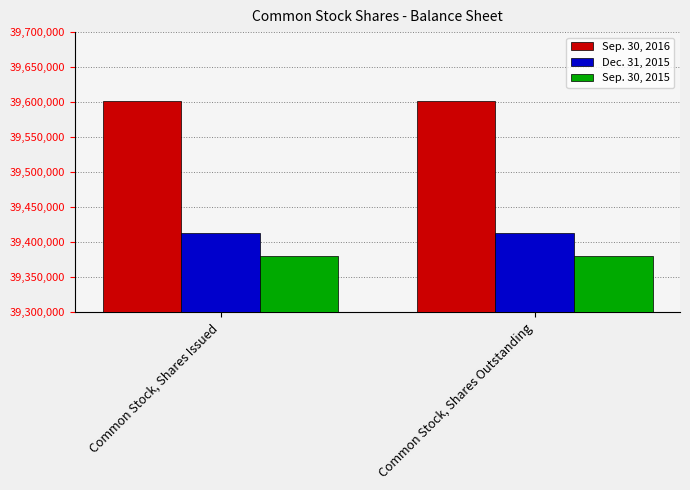

What is the total value across all series at Common Stock, Shares Issued?

118394499